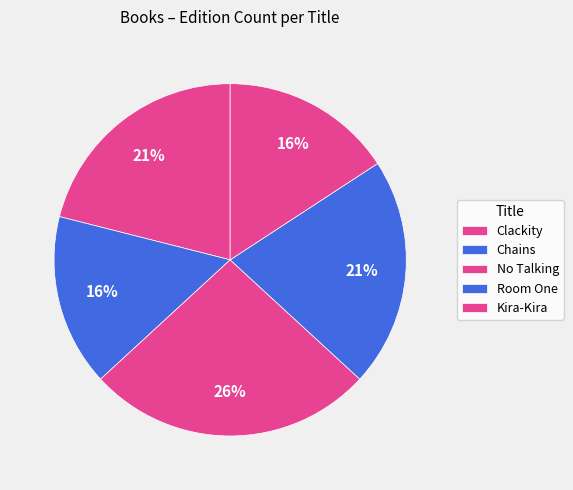

Combined, what portion of the pie is Room One and Clackity?

42.1%